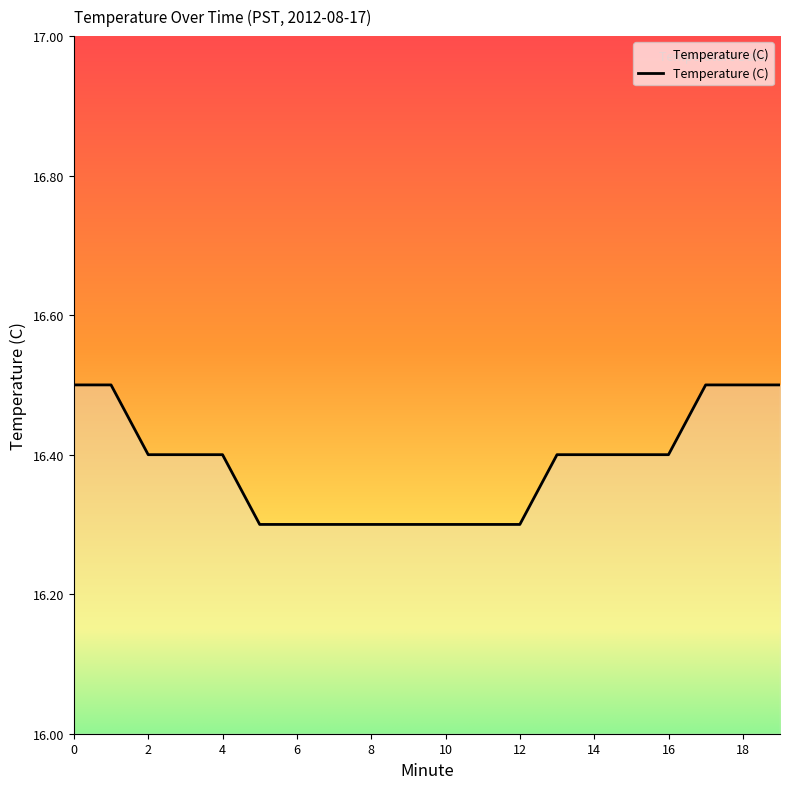

What is the average value?

16.4